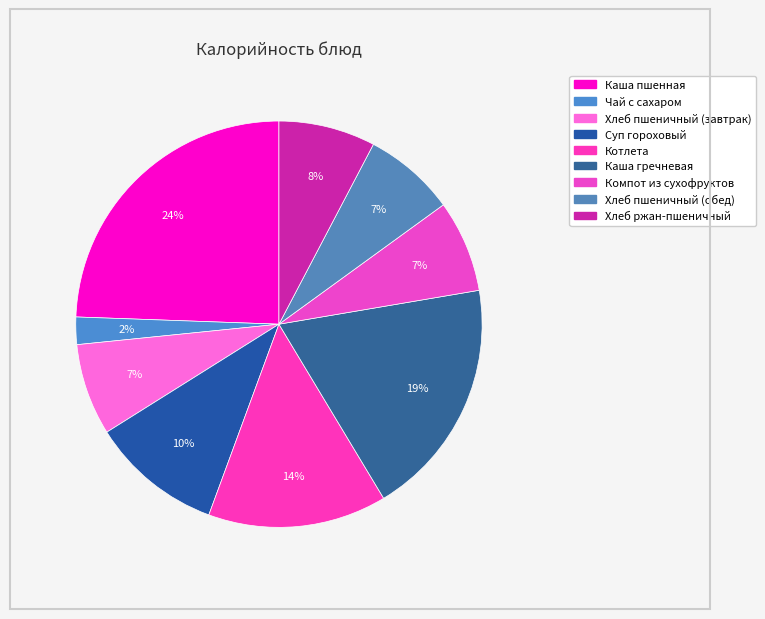

What is the smallest slice in the pie chart?

Чай с сахаром